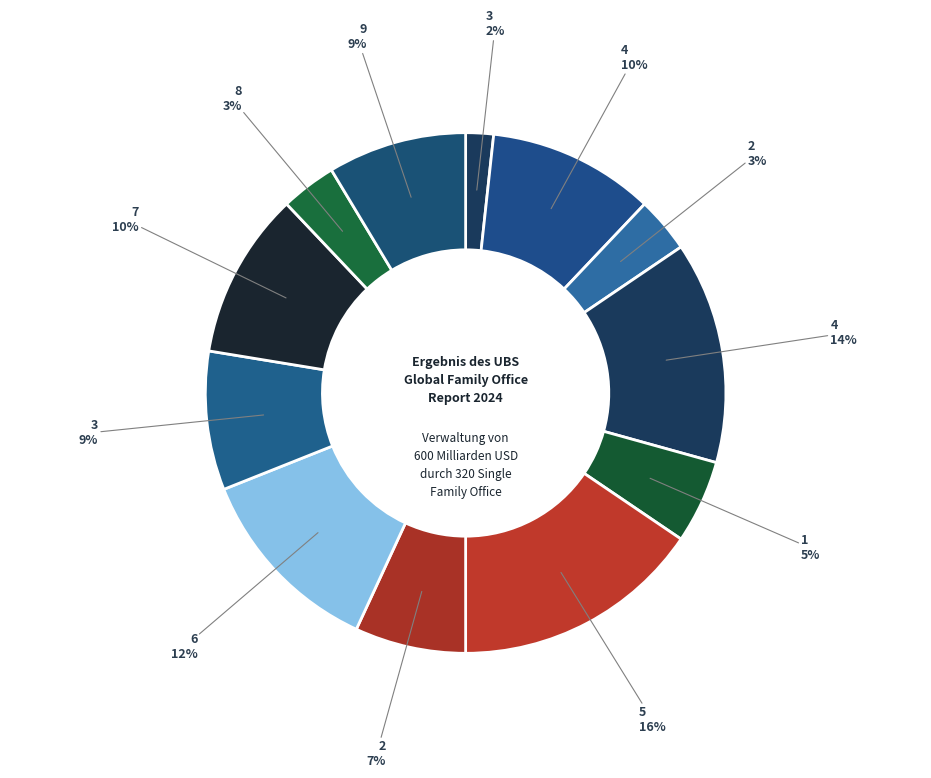

Which category has the smallest portion of the pie?

3